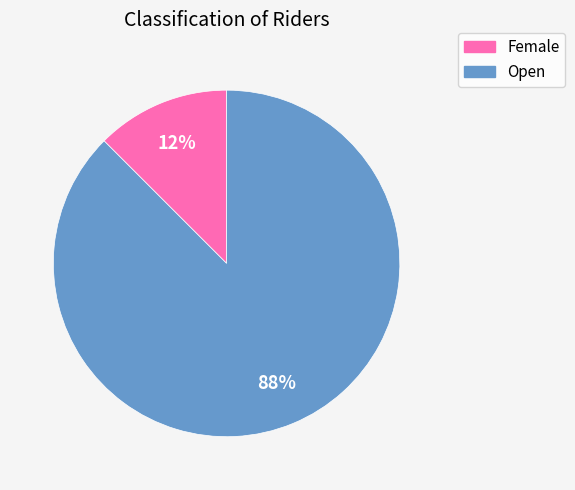

The Open slice represents 88% of the pie. True or false?

True